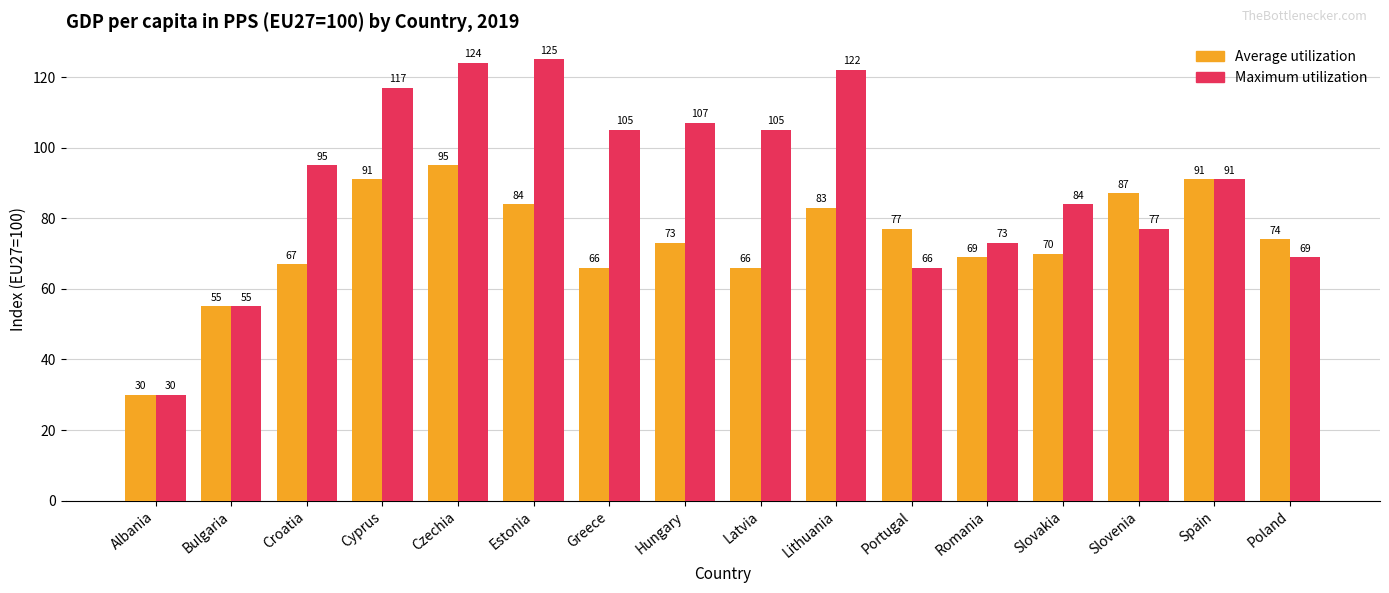

At which category is the sum across all series the highest?

Czechia